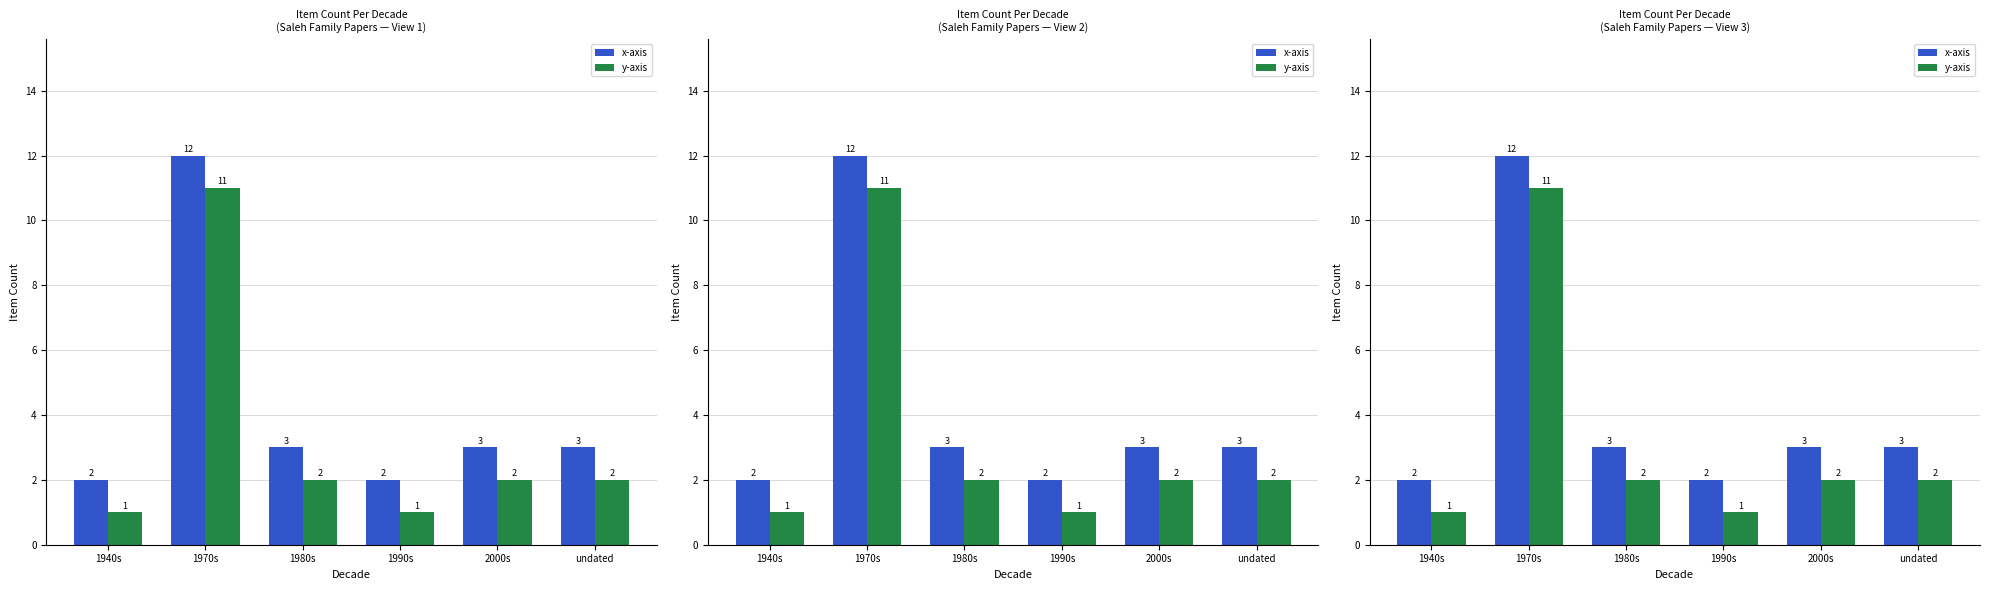

At which category is the sum across all series the highest?

1970s